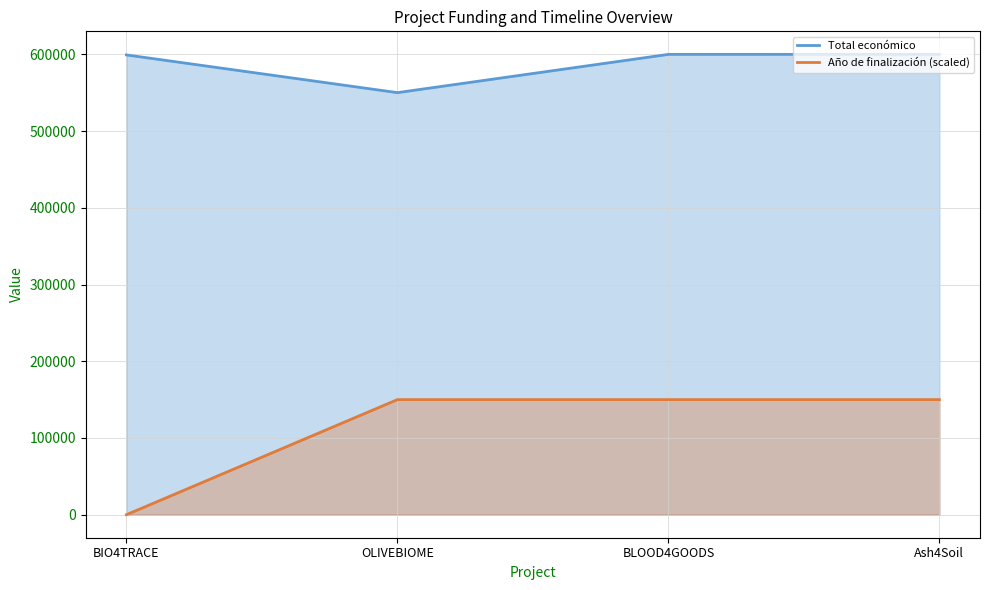

What is the difference between the maximum and minimum values in the Total económico series?

49889